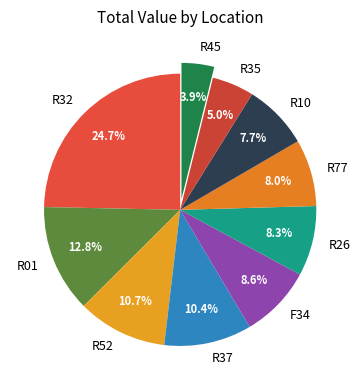

Is there any slice that represents more than half of the pie?

No